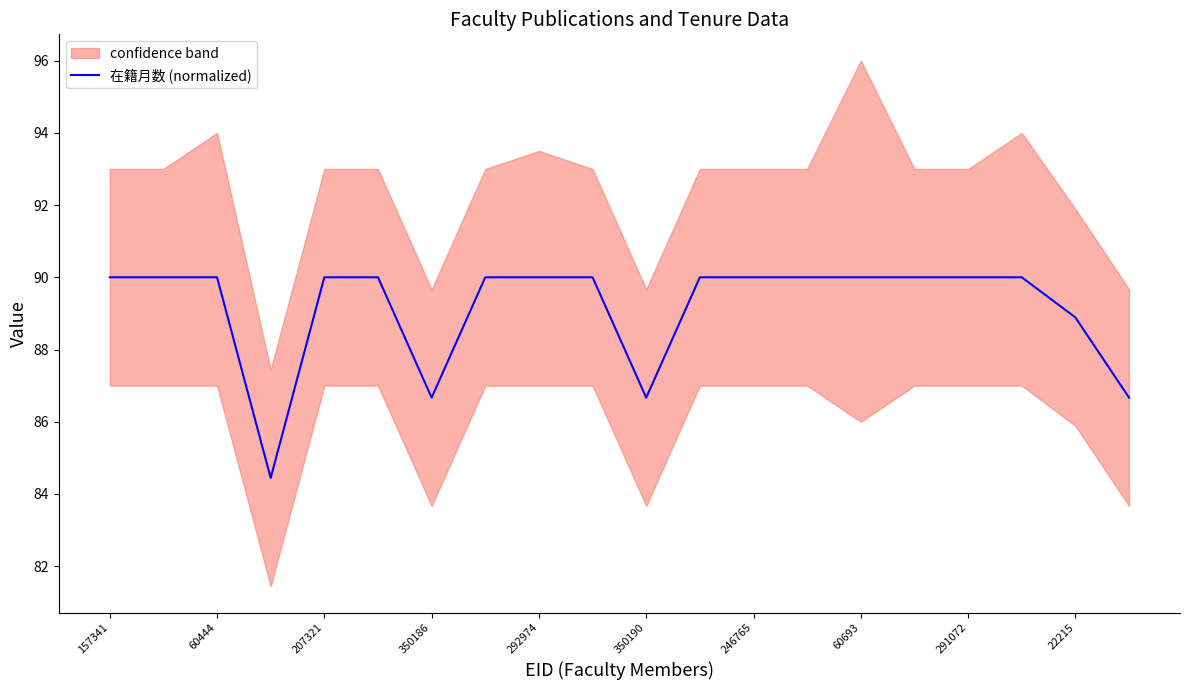

What is the value of the 9th point from the left?

90.0